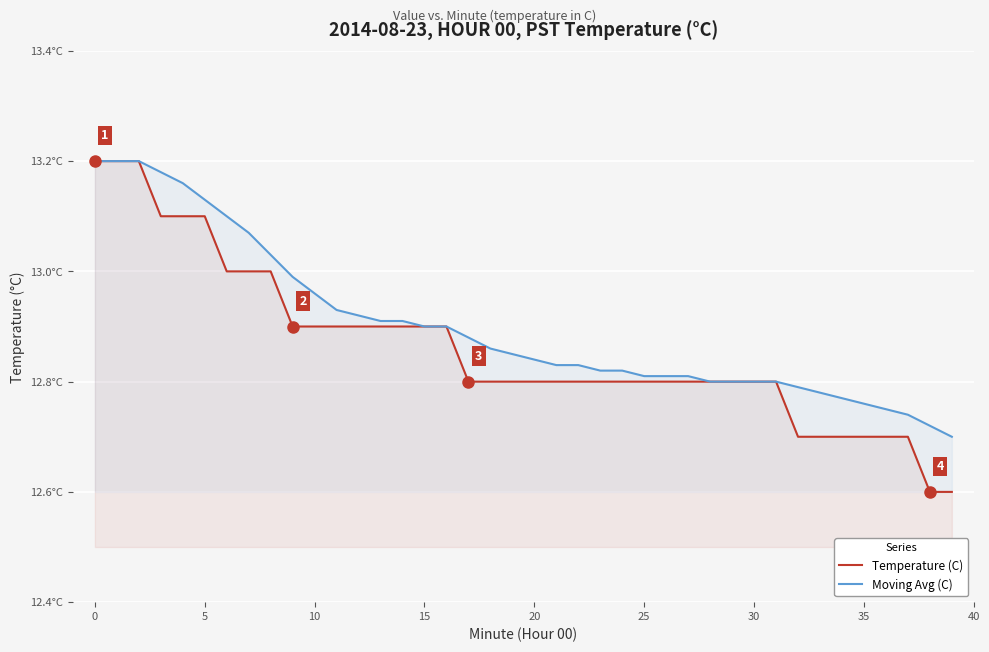

Read the Moving Avg (C) value at 12.

12.9